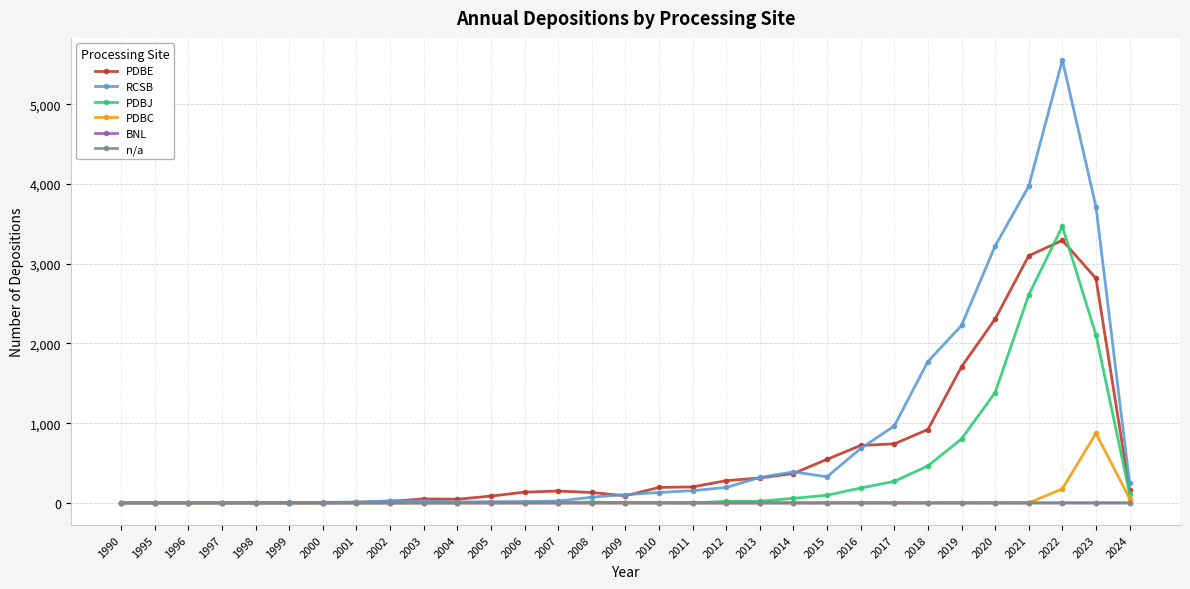

What are all the series names shown in the legend?

PDBE, RCSB, PDBJ, PDBC, BNL, n/a